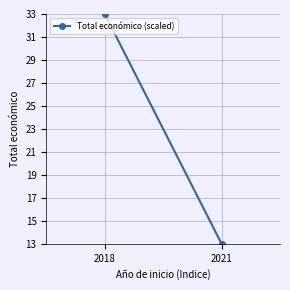

Reading left to right, list all the values displayed in this chart.

33	13